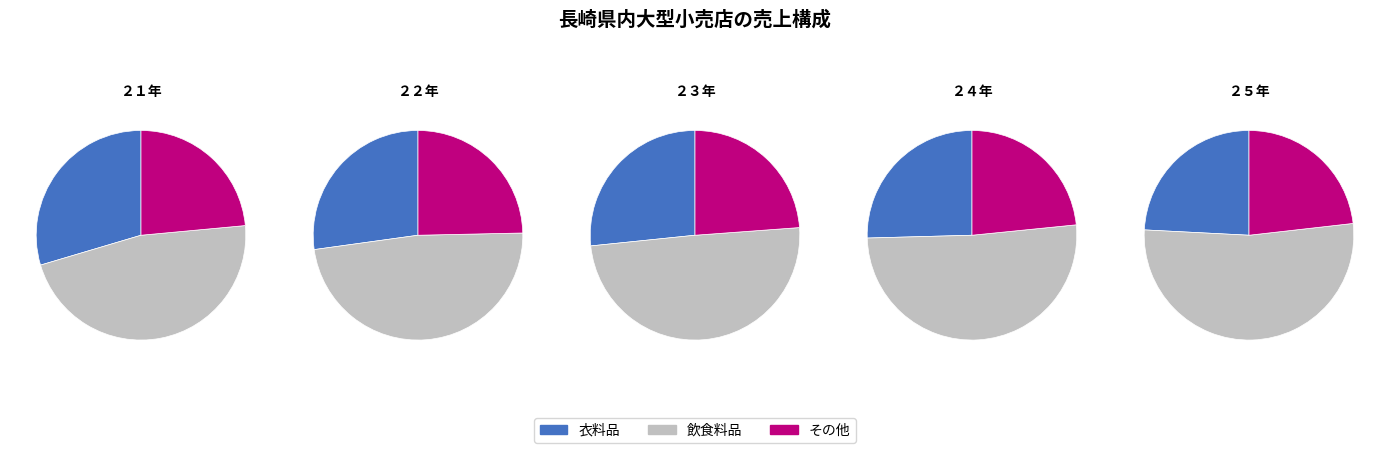

Which slice is the largest?

２５年